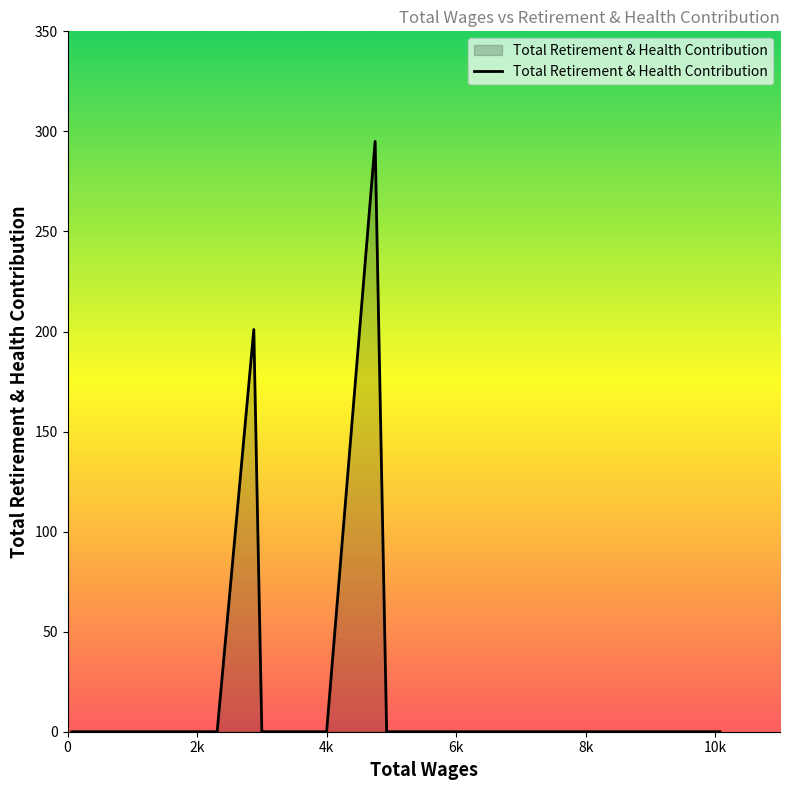

Does the chart have visible grid lines?

No